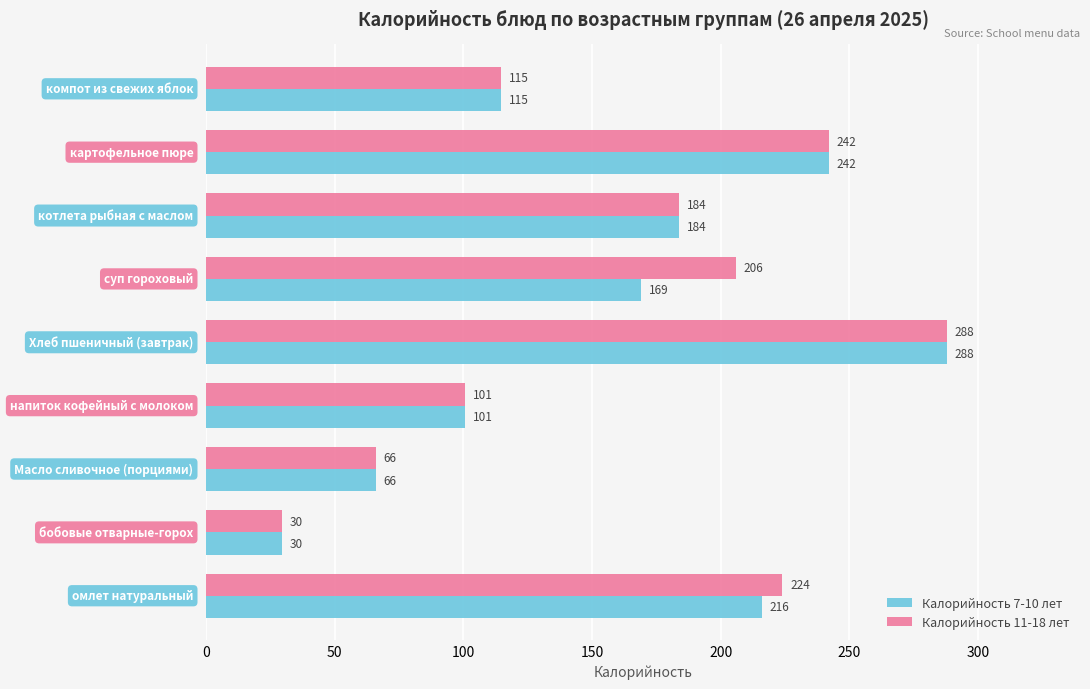

What is the difference between the maximum and second lowest values in the Калорийность 11-18 лет series?

222.0